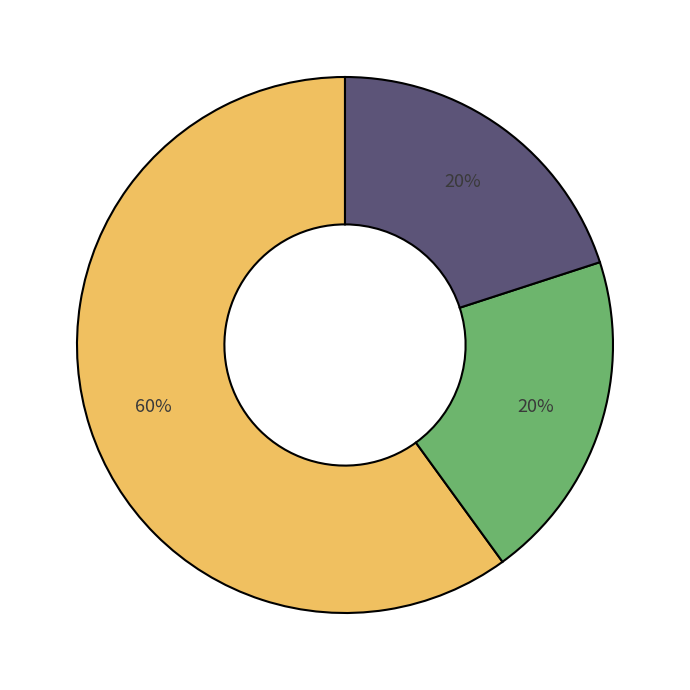

Does any single category account for the majority?

Yes